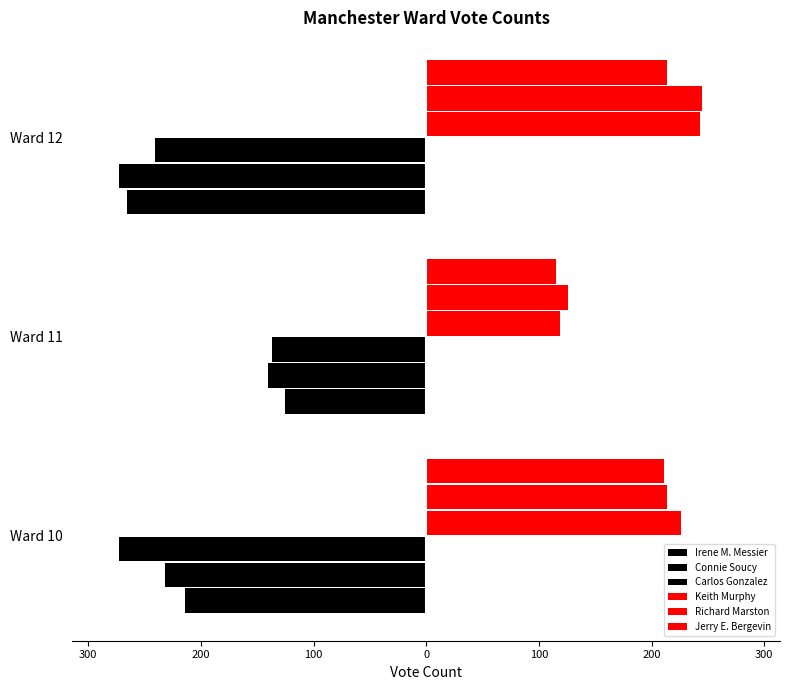

What are all the series names shown in the legend?

Irene M. Messier, Connie Soucy, Carlos Gonzalez, Keith Murphy, Richard Marston, Jerry E. Bergevin